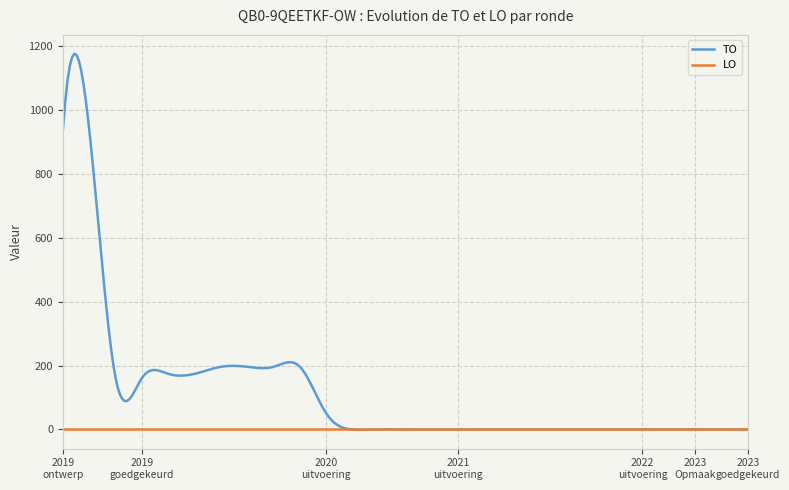

Which series has the largest total across all categories?

TO